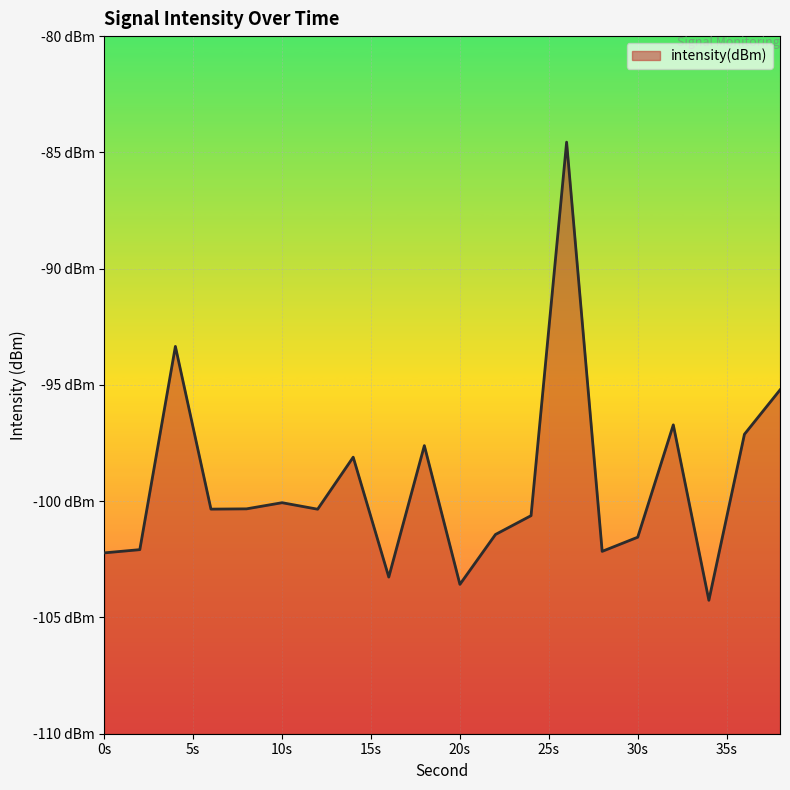

True or false: the data shows -172.1 at 5s.

False